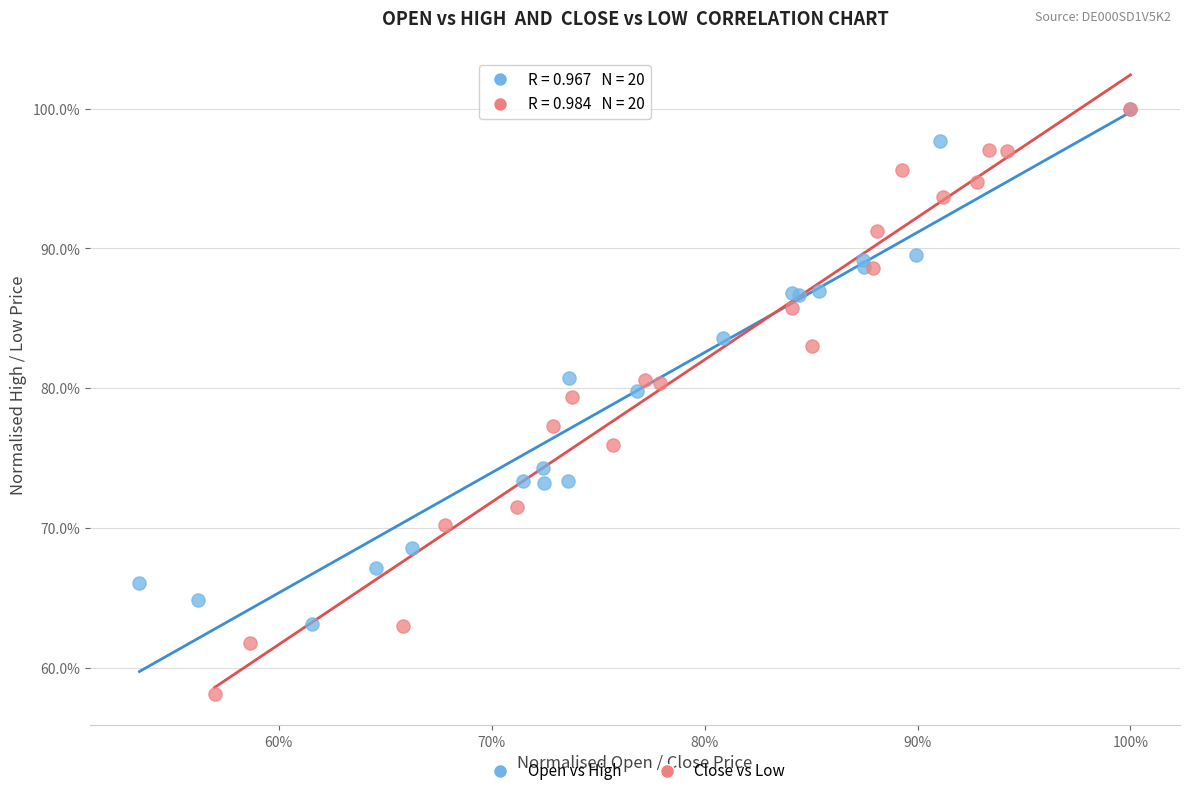

What are all the series names shown in the legend?

Open vs High, Close vs Low